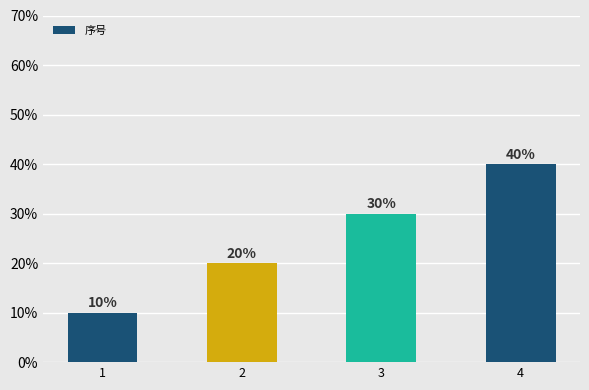

Is it true that the value at 4 is 40?

True